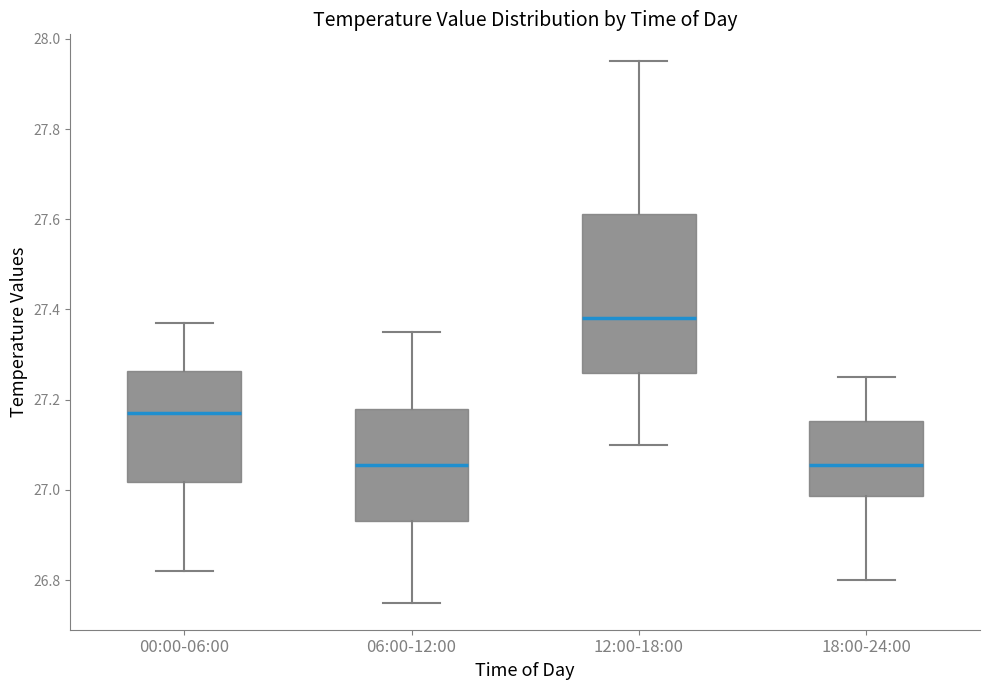

Where does the median line of the box for 18:00-24:00 sit on the y-axis? The values are not printed on the chart, so give them approximately, as read against the axis.

27.06